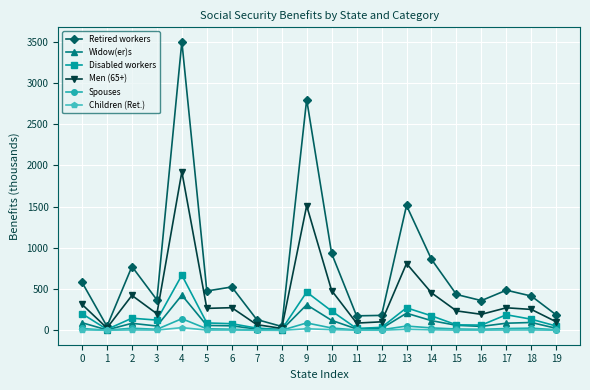

The value of Retired workers at 4 is 1849.9. True or false?

False